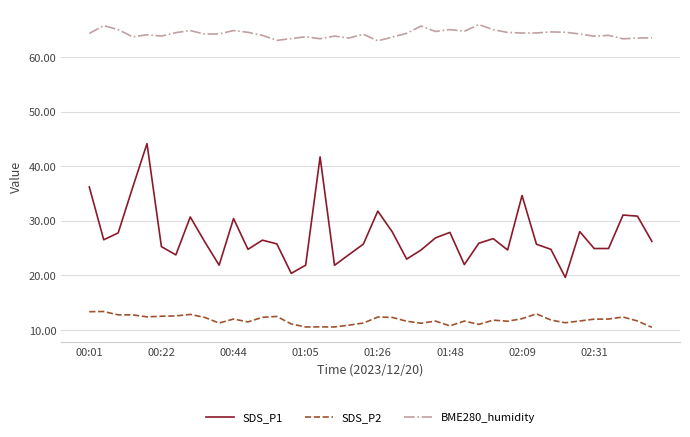

What are all the series names shown in the legend?

SDS_P1, SDS_P2, BME280_humidity